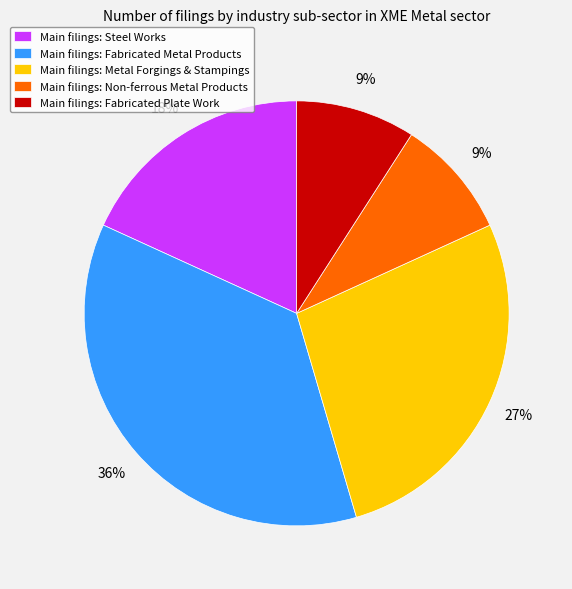

True or false: Main filings: Steel Works accounts for 18% of the total.

True